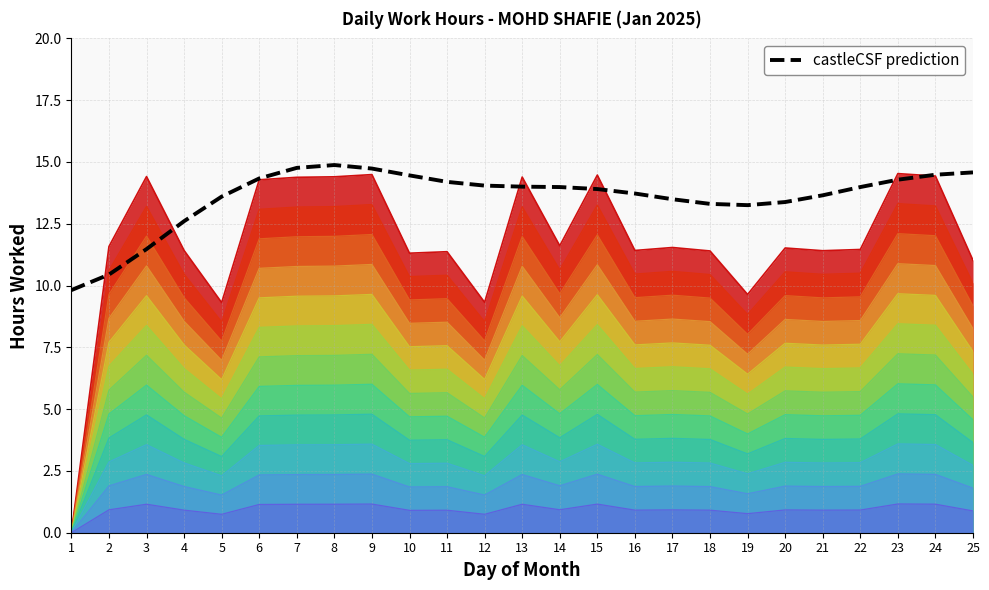

Reading left to right, list all the values displayed in this chart.

9.8	10.4	11.5	12.6	13.6	14.3	14.8	14.9	14.7	14.5	14.2	14.0	14.0	14.0	13.9	13.7	13.5	13.3	13.3	13.4	13.7	14.0	14.3	14.5	14.6